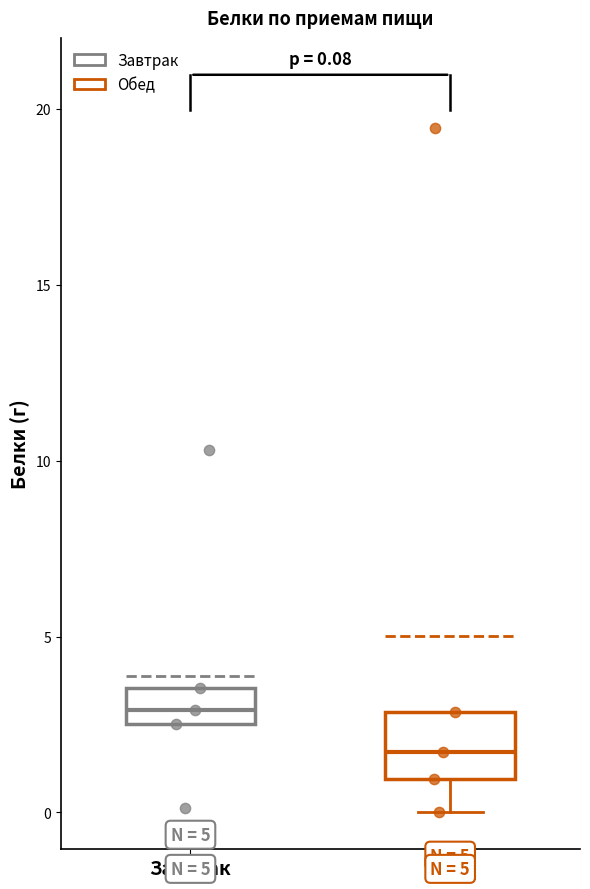

Which box's median line is the lowest?

Обед